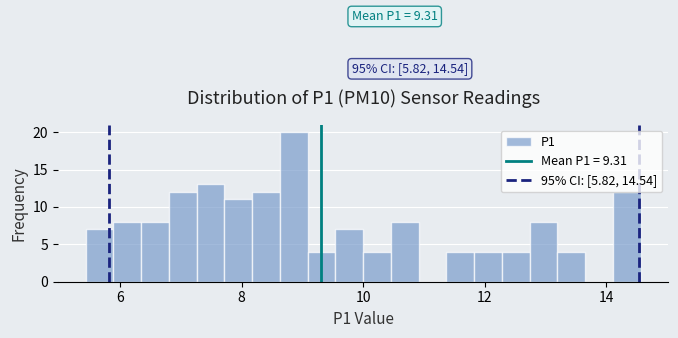

Around what value on the x-axis is the tallest bar? Give the approximate position of its centre, as read against the axis.

8.8